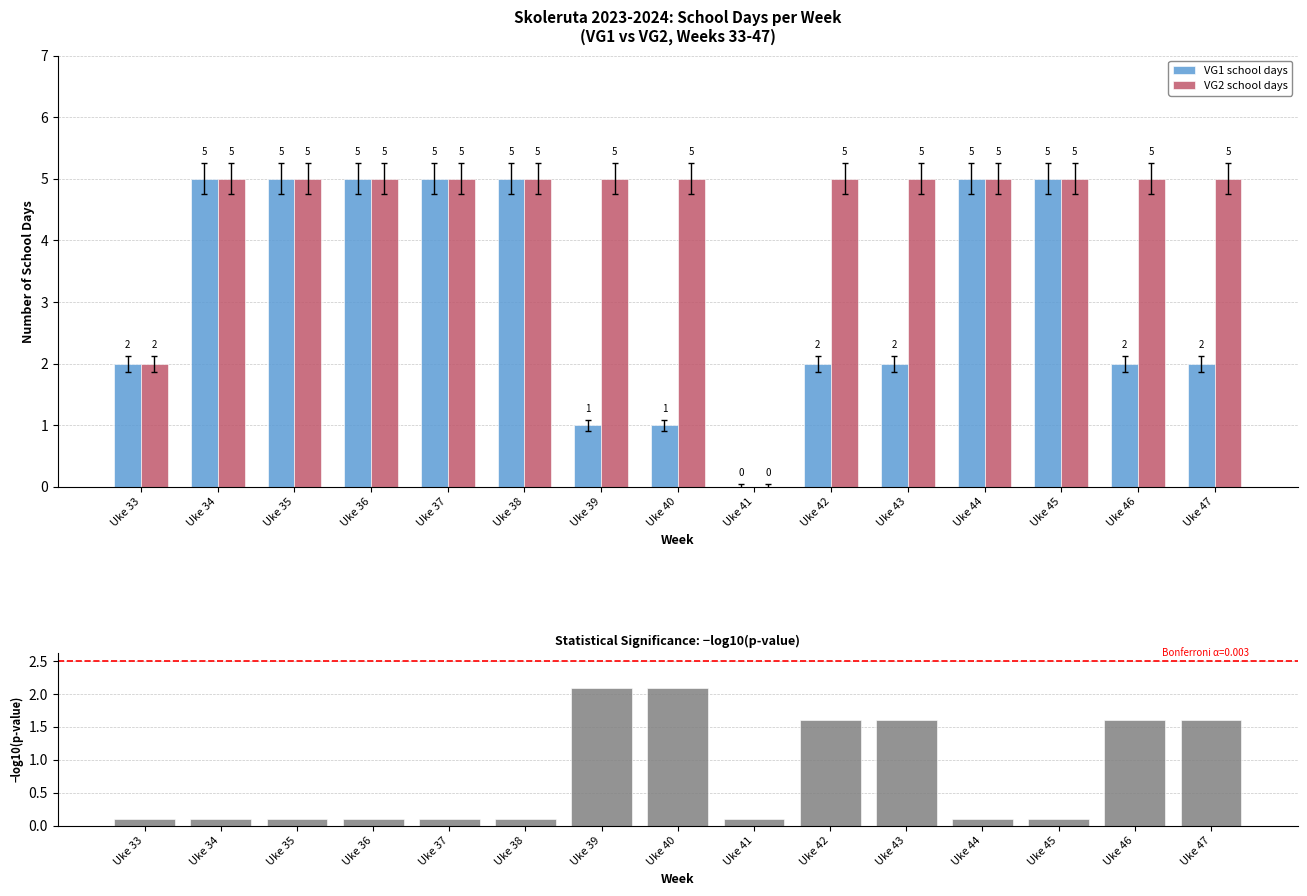

List the series in order of their overall mean, lowest first.

−log10(p-value), VG1 school days, VG2 school days